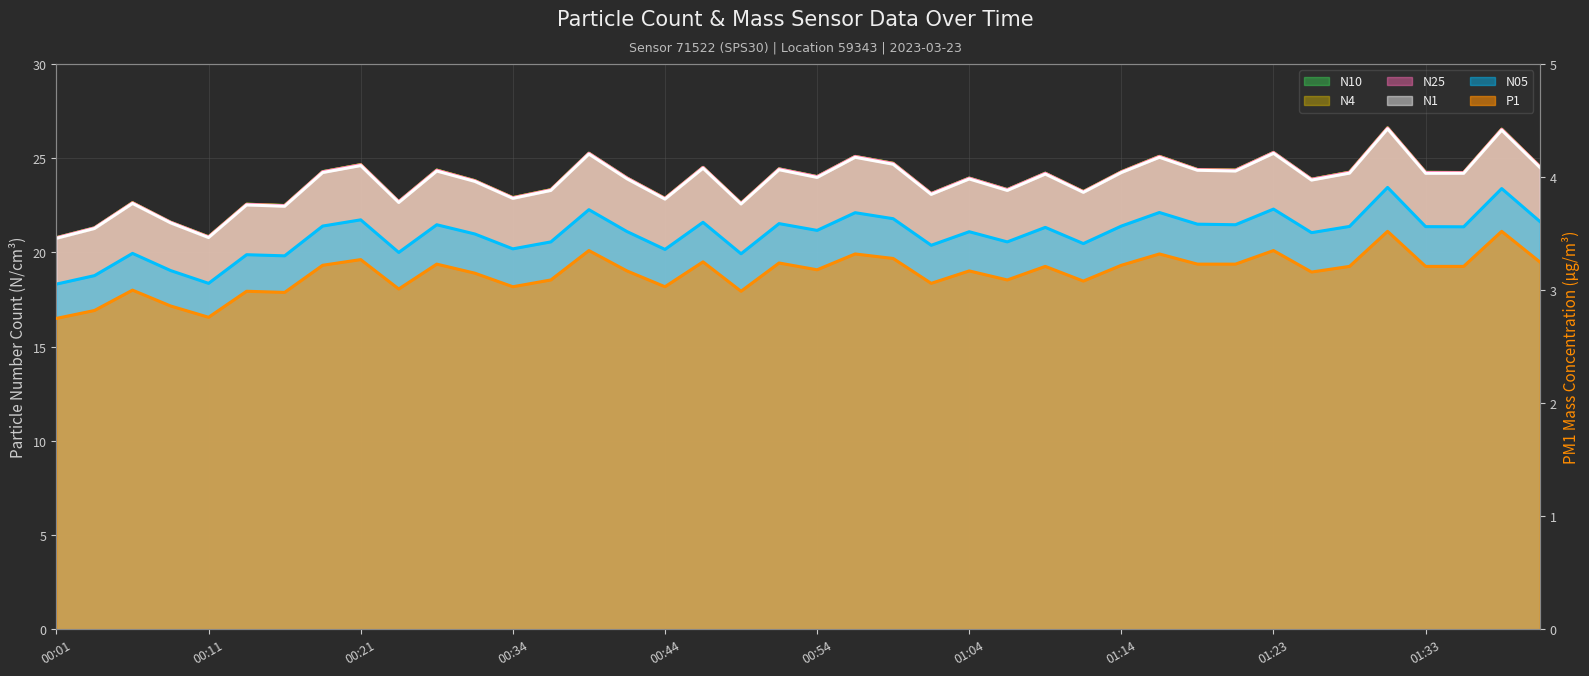

What is the sum of the N10 (line) values at 00:11 and 22?

46.0